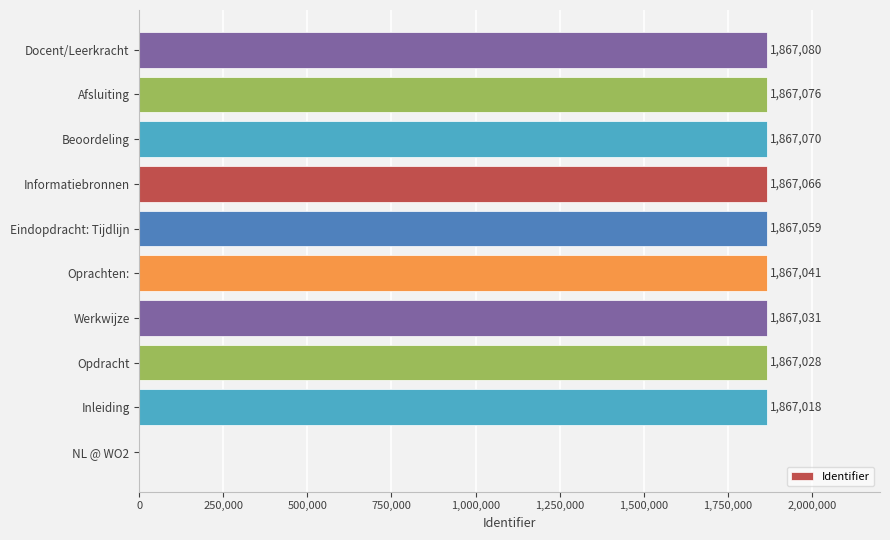

Which has a higher value, Werkwijze or NL @ WO2?

Werkwijze